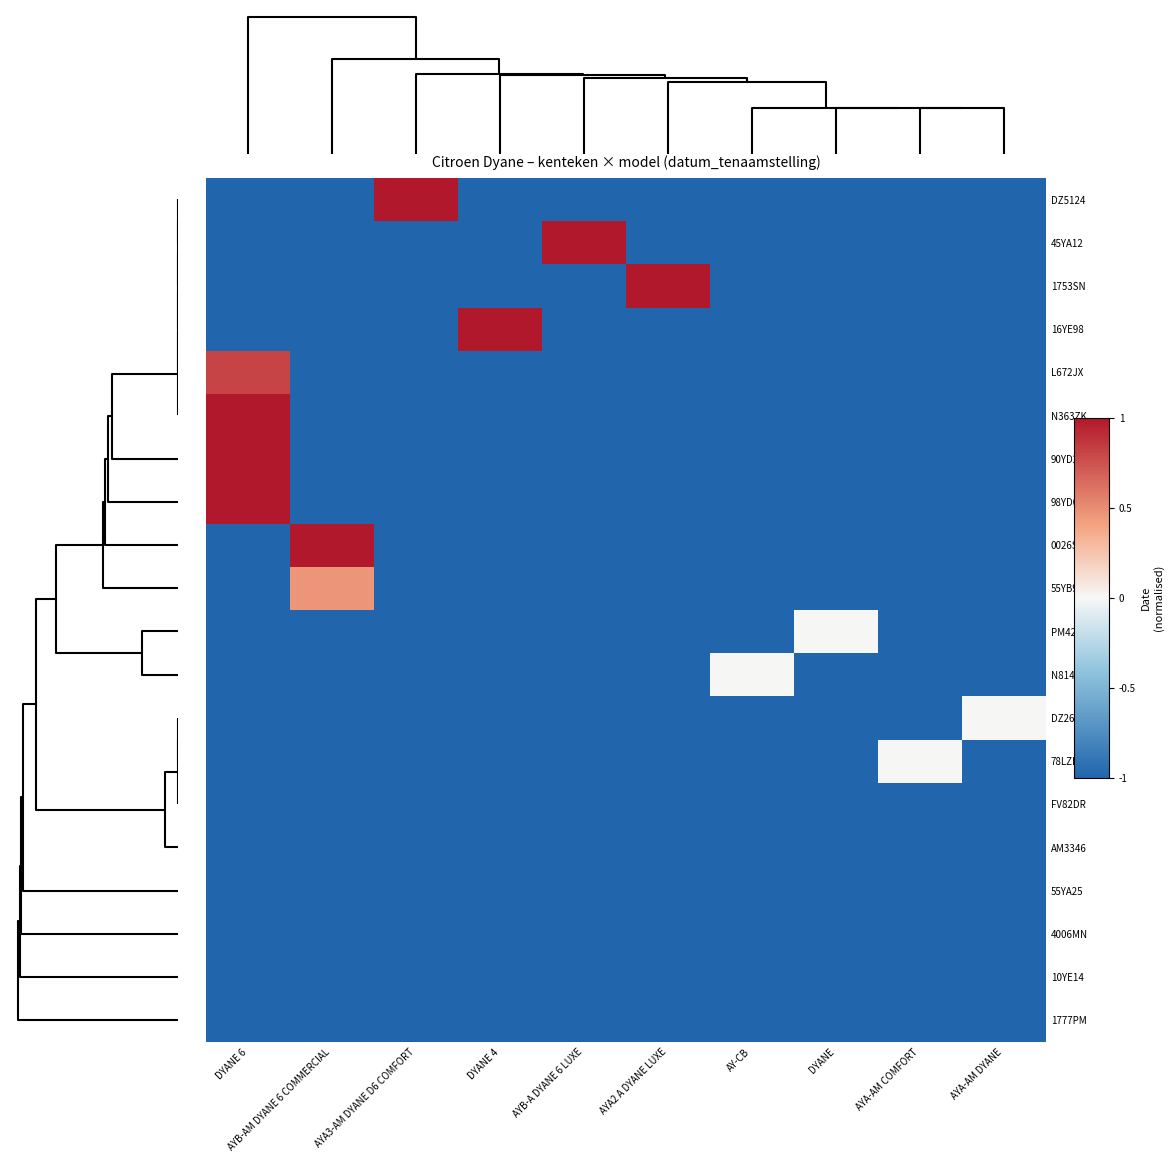

Rank the series by their maximum value, from lowest to highest.

FV82DR, AM3346, 55YA25, 4006MN, 10YE14, 1777PM, PM4233, N814ZP, DZ2625, 78LZHT, 55YB99, L672JX, DZ5124, 45YA12, 1753SN, 16YE98, N363ZK, 90YD20, 98YD08, 0026SM